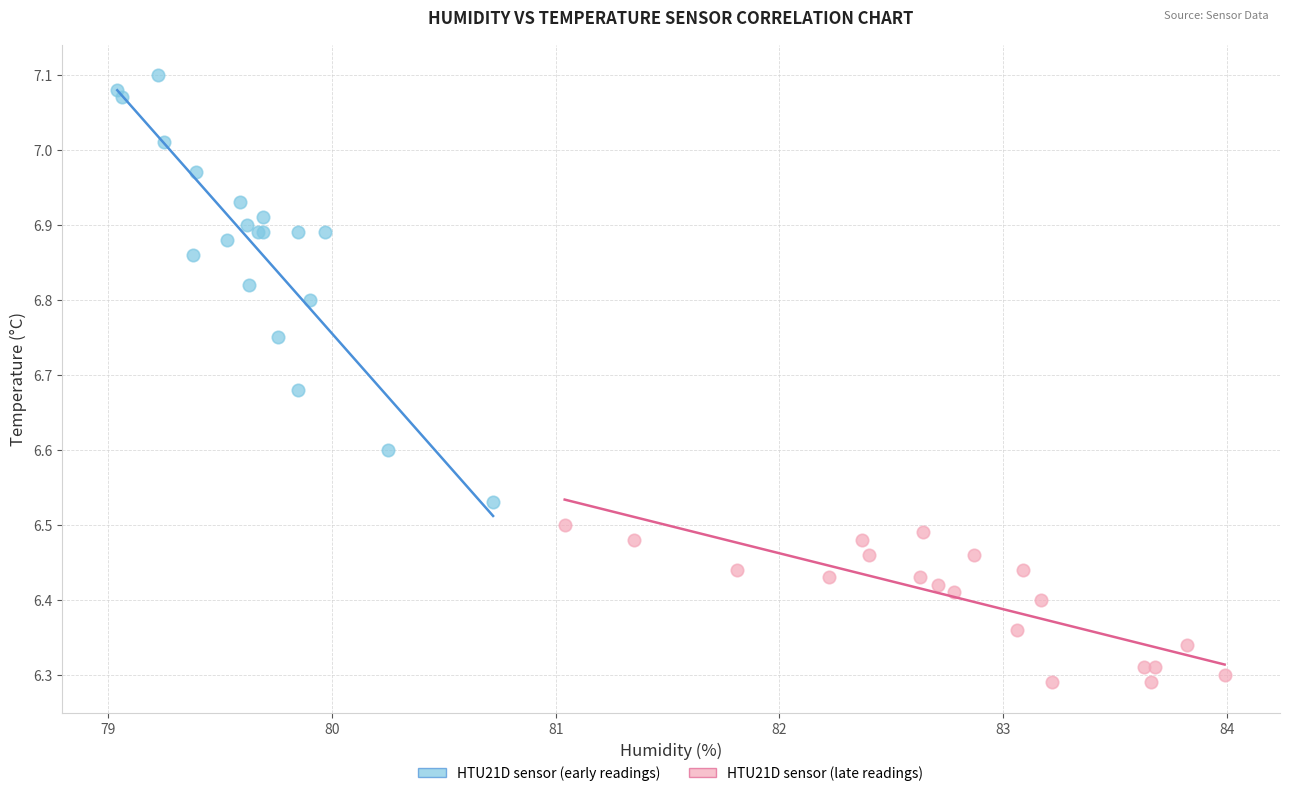

Which series reaches the maximum Y coordinate?

HTU21D sensor (early readings)